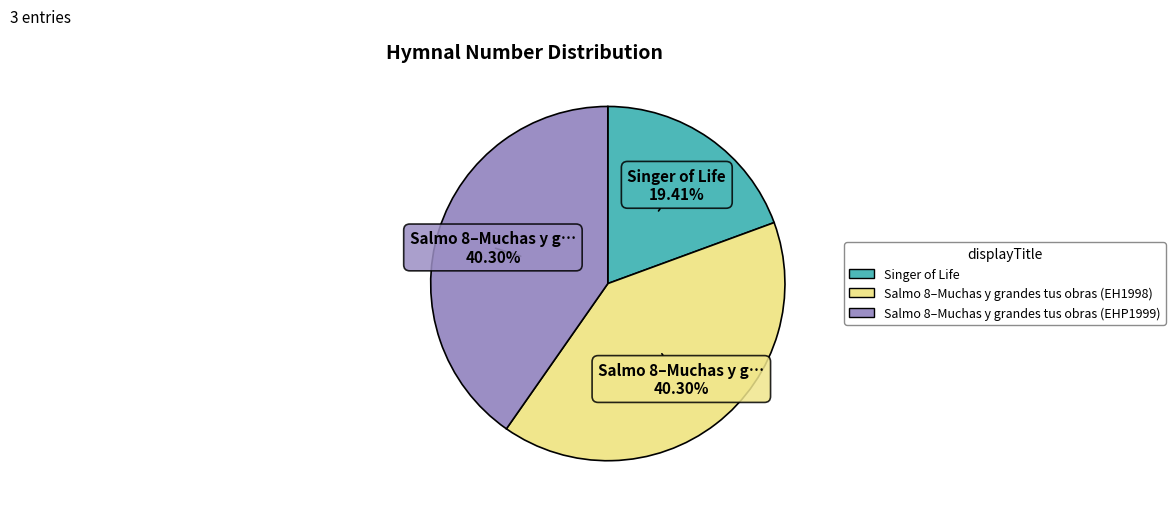

To the nearest percent, what percentage of the pie is Salmo 8–Muchas y grandes tus obras (EH1998)?

40%